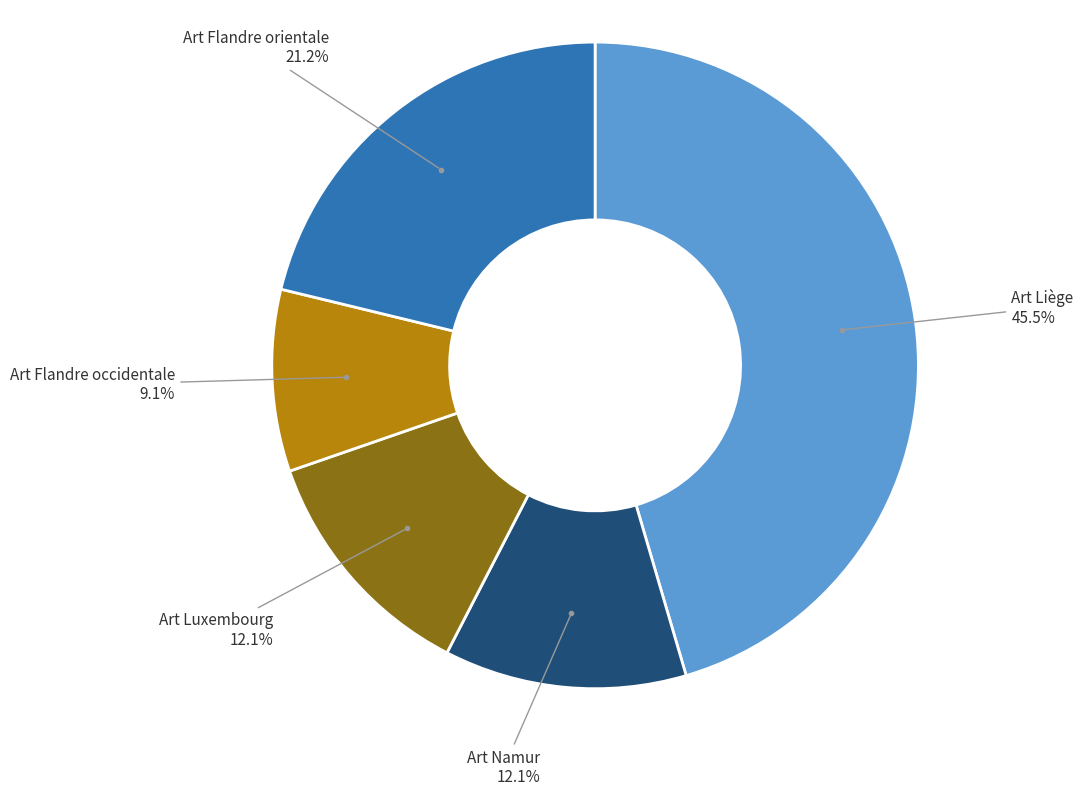

Count the number of slices in the pie.

5